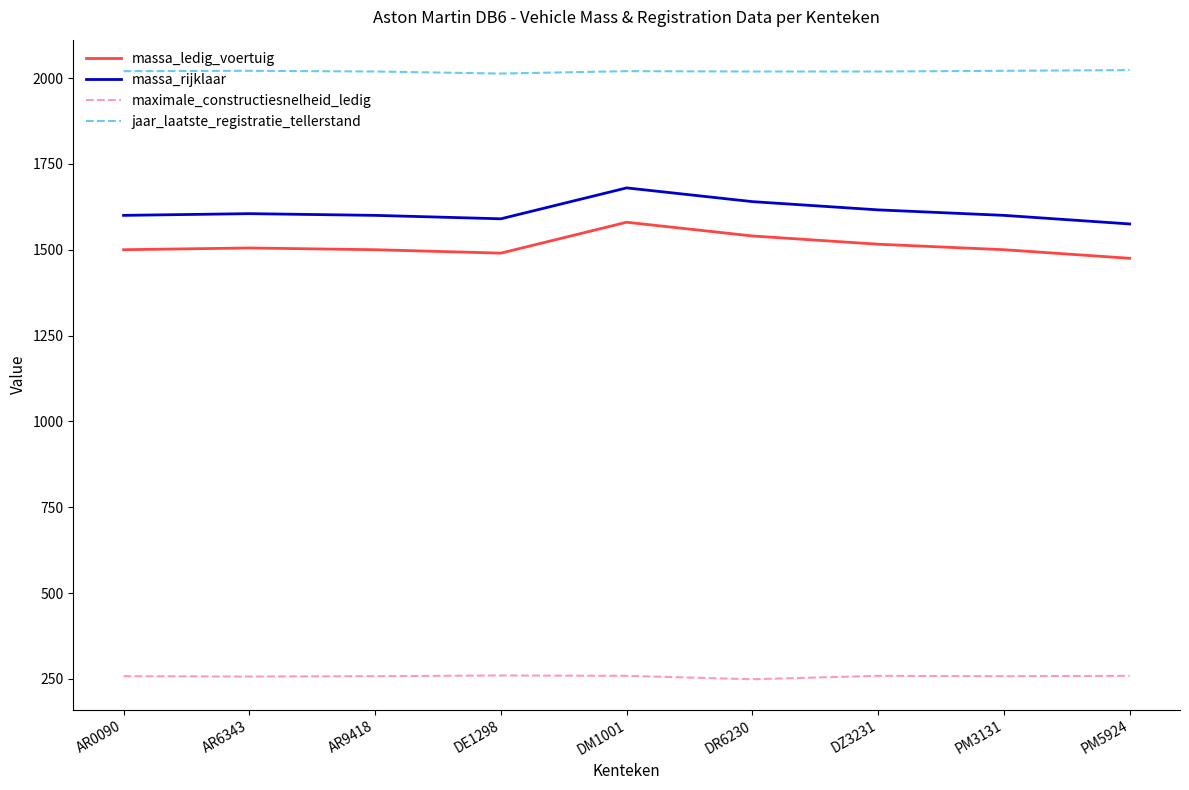

Rank the series by their maximum value, from lowest to highest.

maximale_constructiesnelheid_ledig, massa_ledig_voertuig, massa_rijklaar, jaar_laatste_registratie_tellerstand